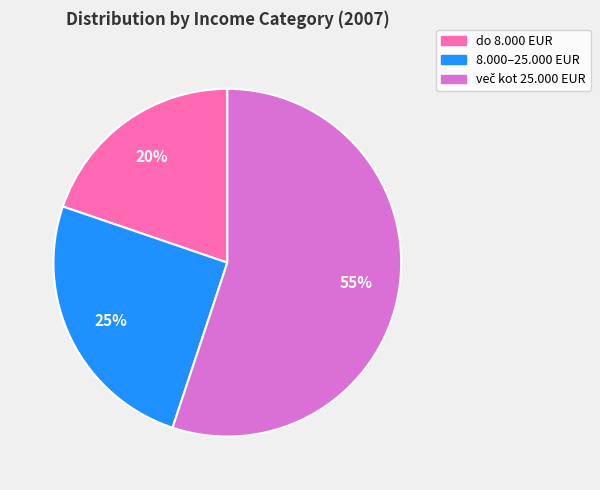

Is there any slice that represents more than half of the pie?

Yes